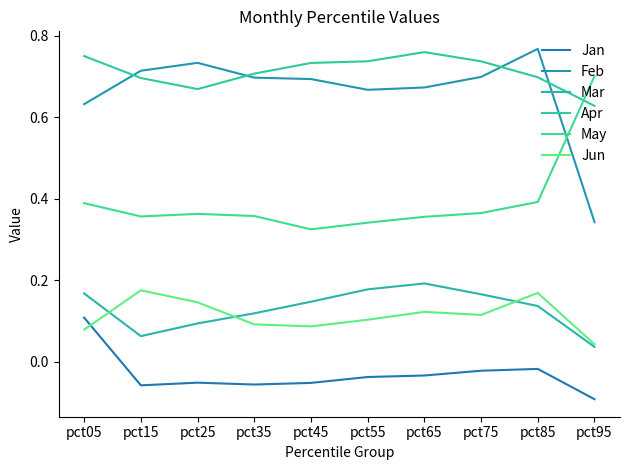

Does the chart display data point markers on the line(s)?

No